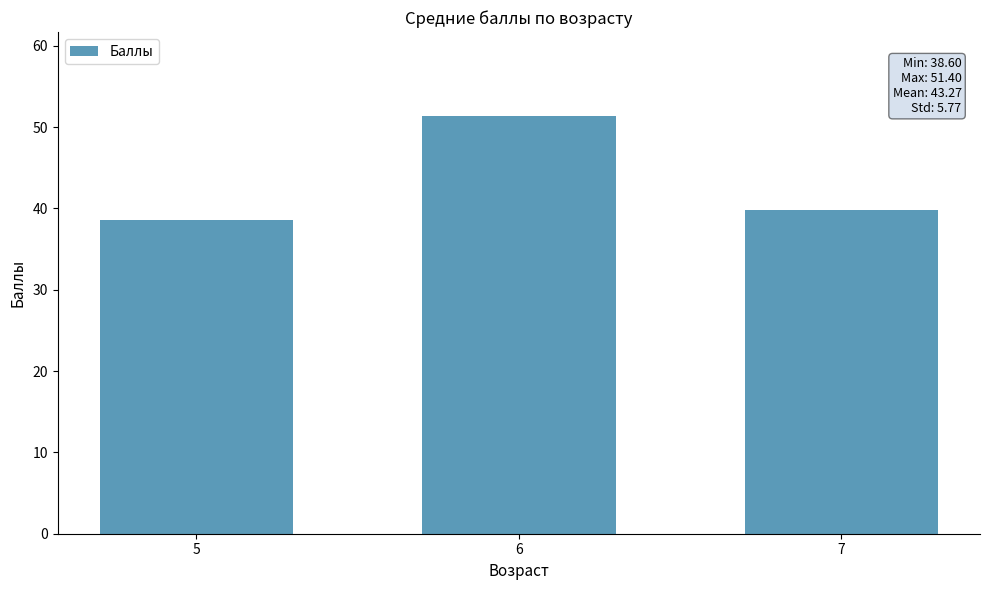

Rank the categories by value from highest to lowest.

6, 7, 5